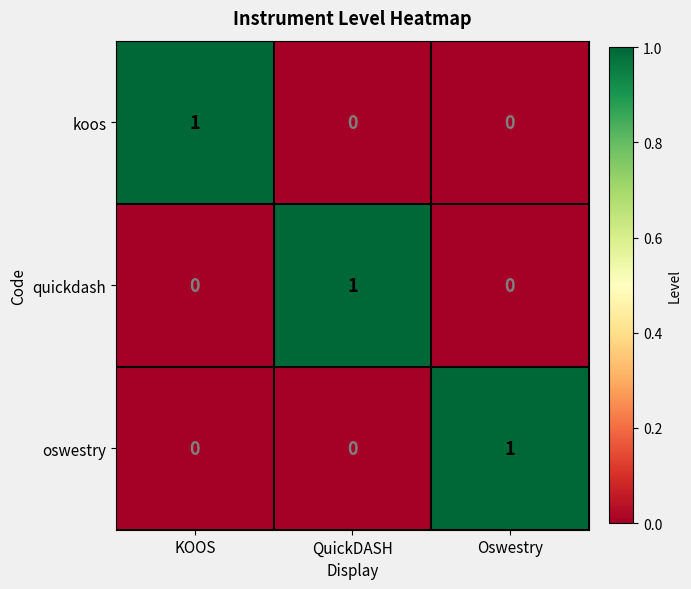

What is the spread (max minus min) of values at KOOS?

1